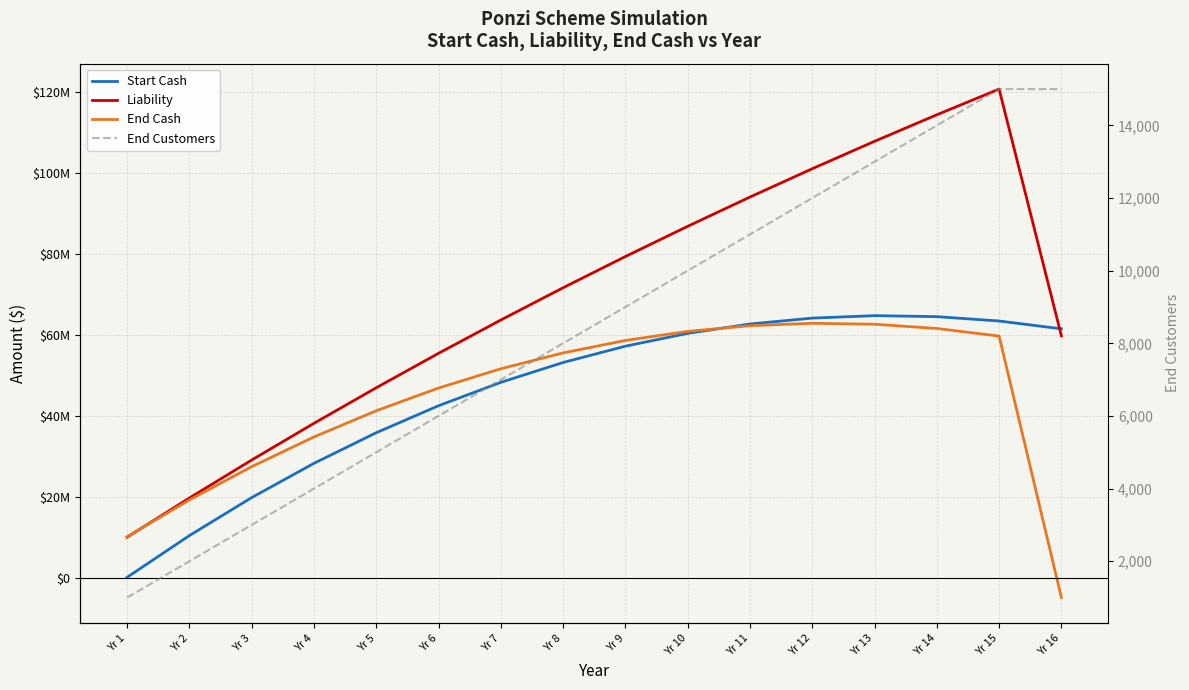

Between which two adjacent categories do End Cash and Liability first intersect?

Yr 1 and Yr 2